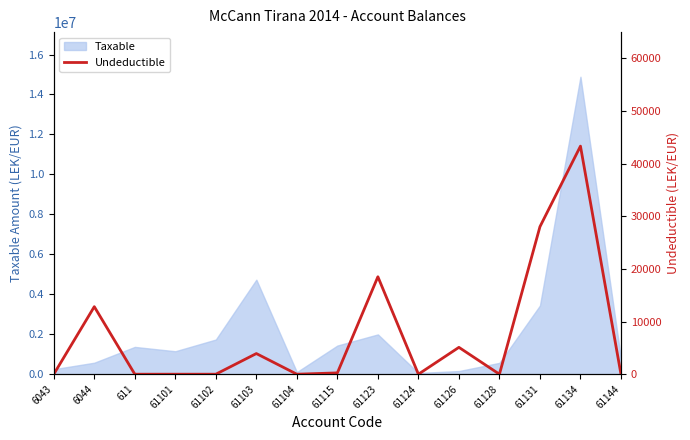

Reading left to right, list all the values displayed in this chart.

6043=0	6044=12822	611=0	61101=0	61102=0	61103=3920	61104=0	61115=250	61123=18500	61124=0	61126=5100	61128=0	61131=28000	61134=43299	61144=0